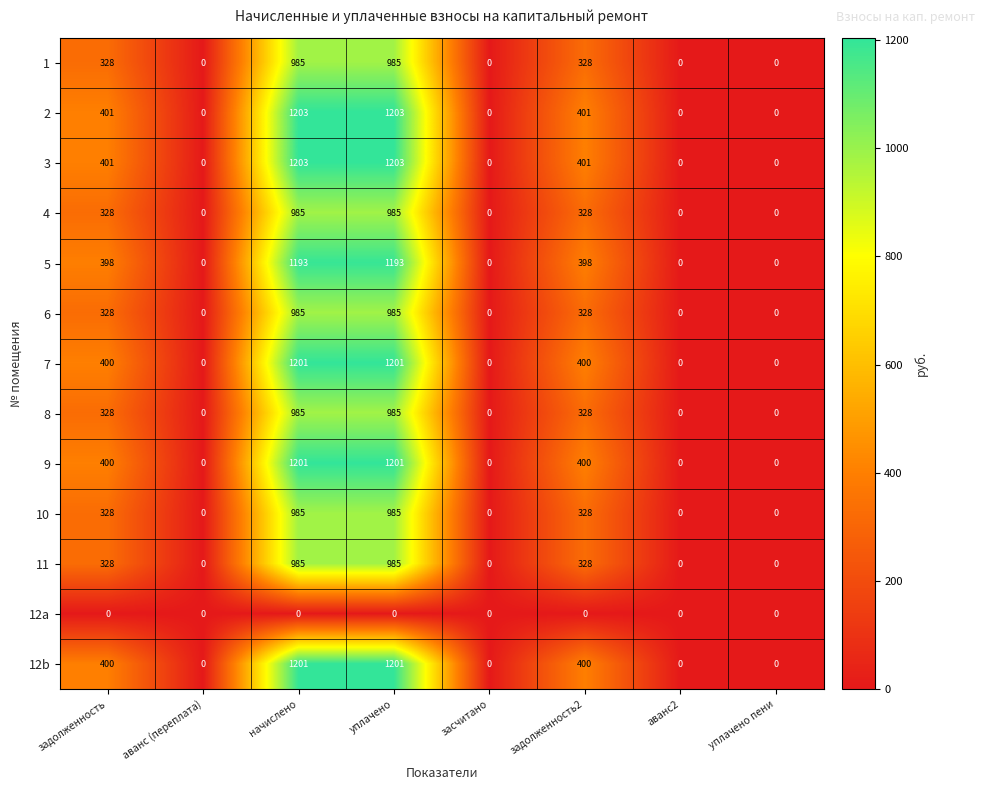

What value does the 12b series have at задолженность, to the nearest 100?

400